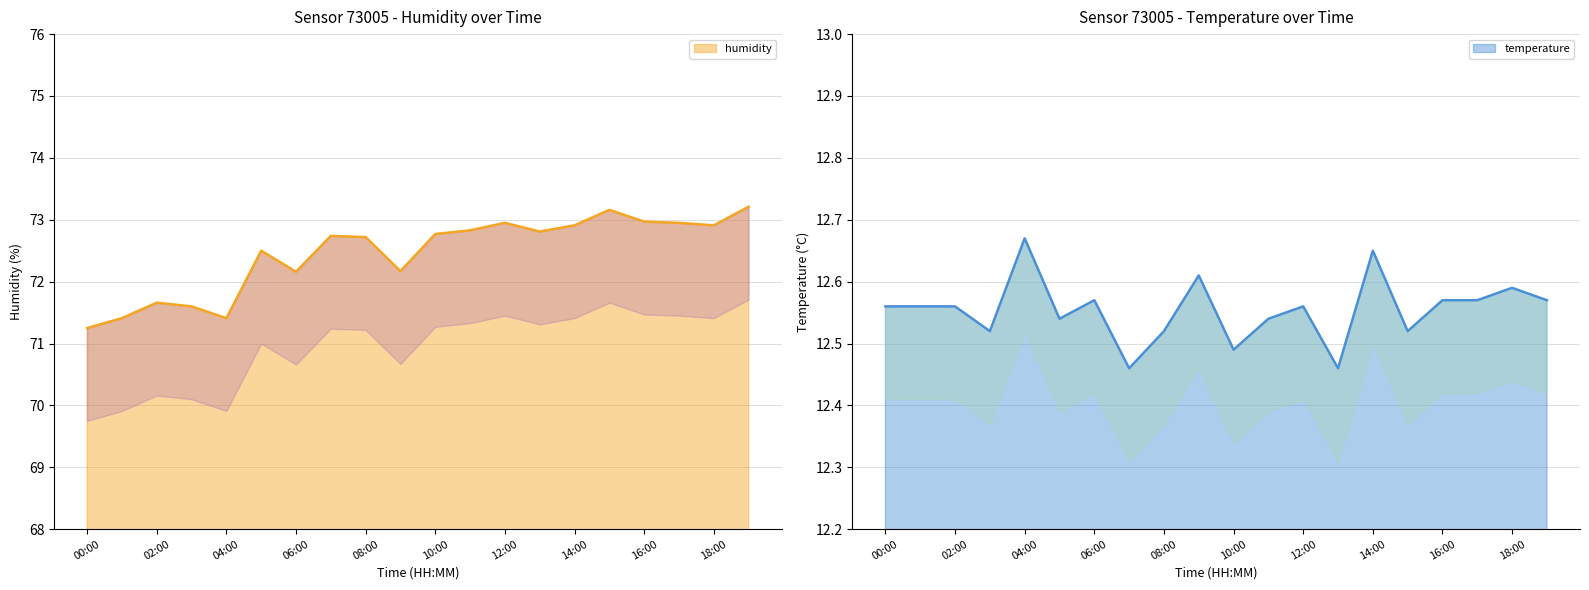

At which label does humidity first exceed 72?

05:00